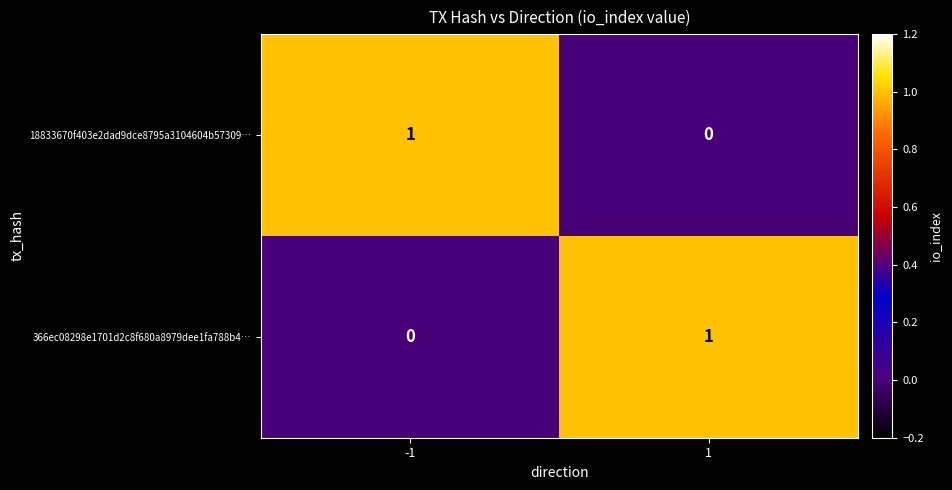

How many series are shown in this chart?

2